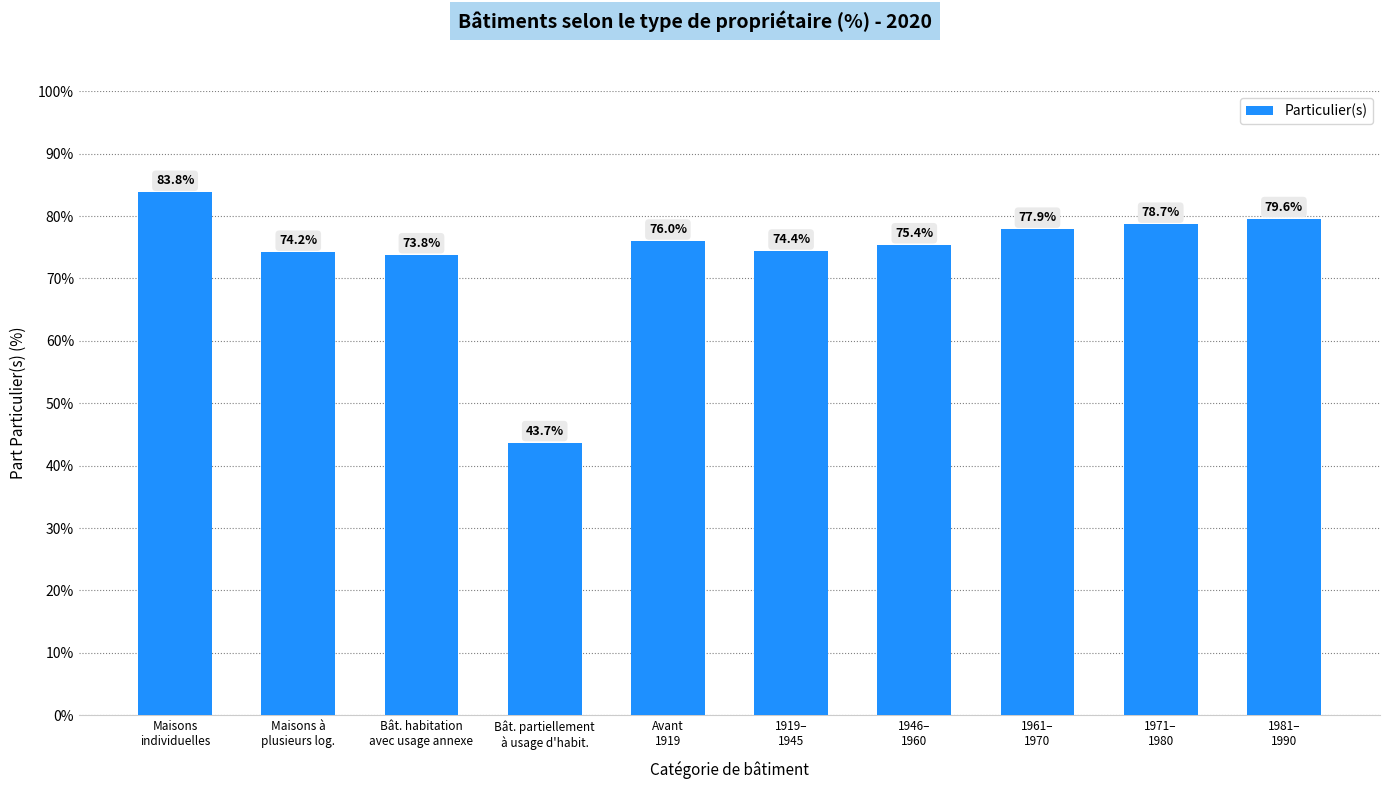

What position from the right is 1971–
1980?

2